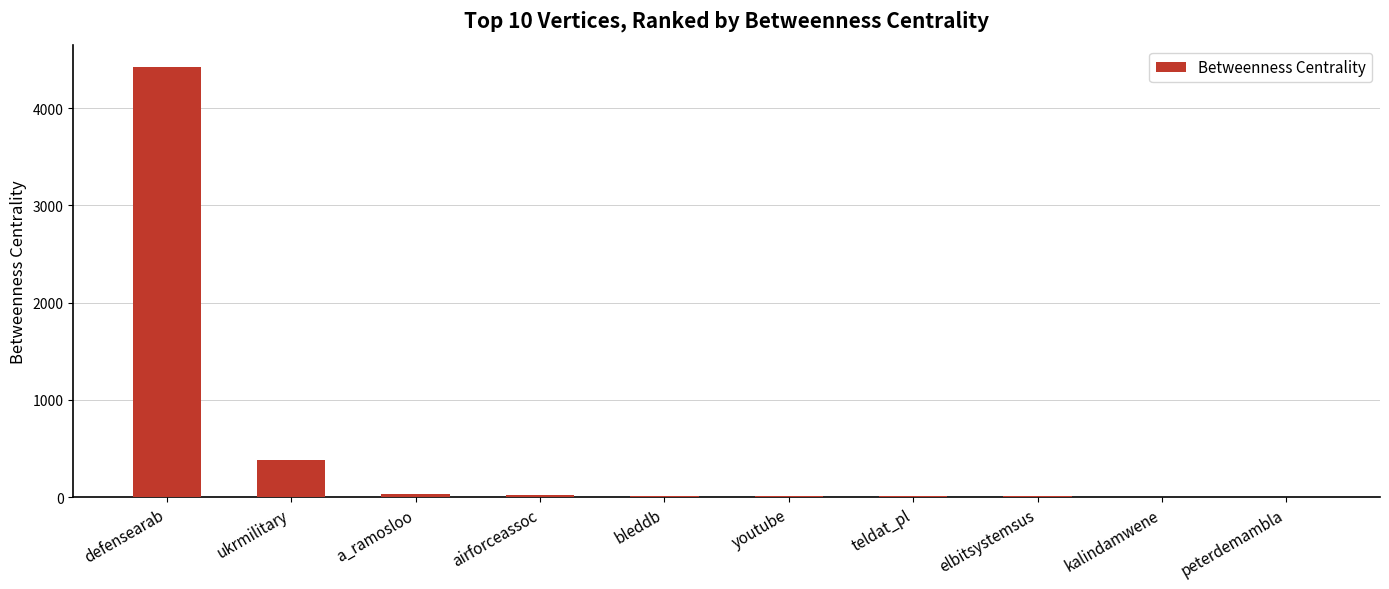

What is the maximum value shown in the chart?

4422